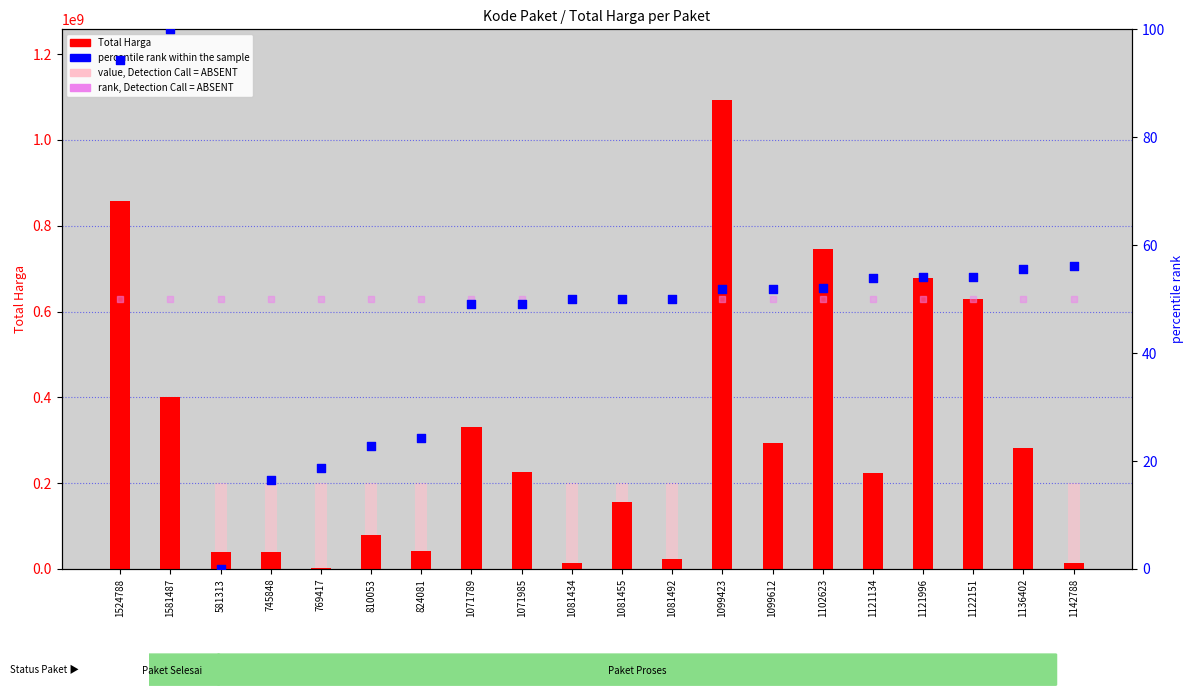

Which series reaches the minimum Y coordinate?

percentile rank within the sample